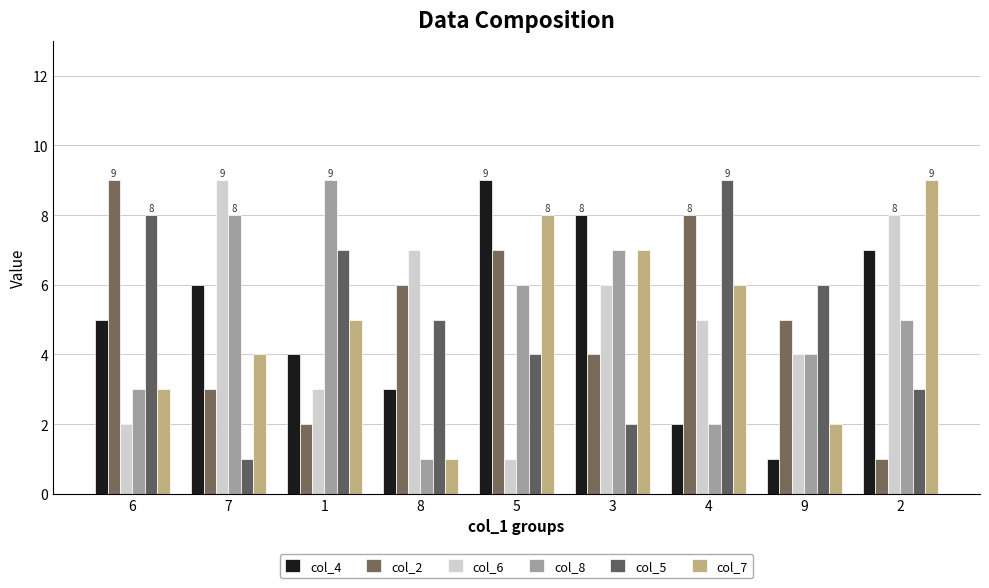

How many bars are there in each group?

6